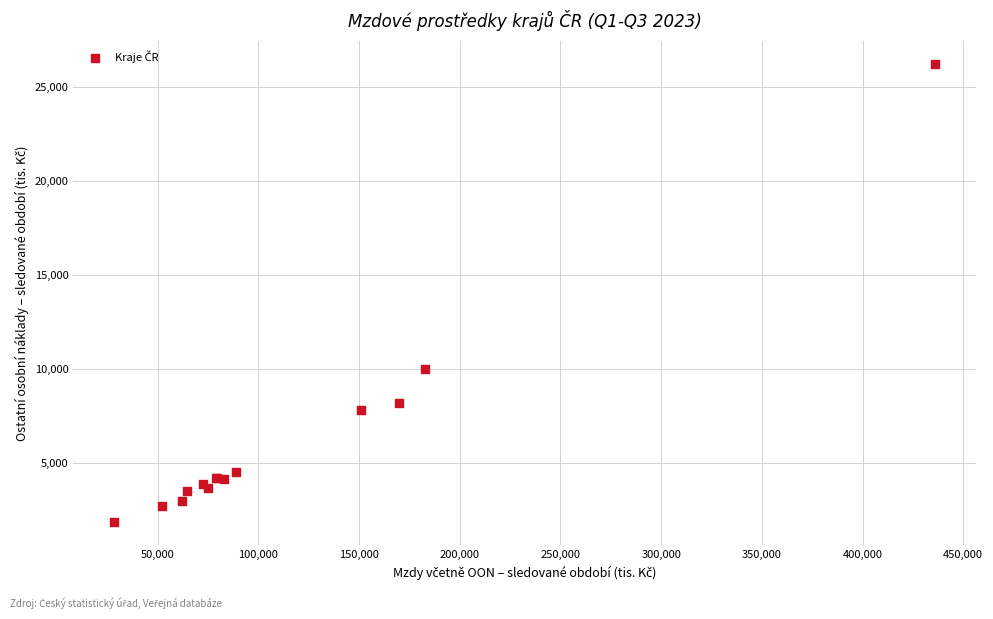

What Y value in the scatter plot is closest to 14055?

10002.3